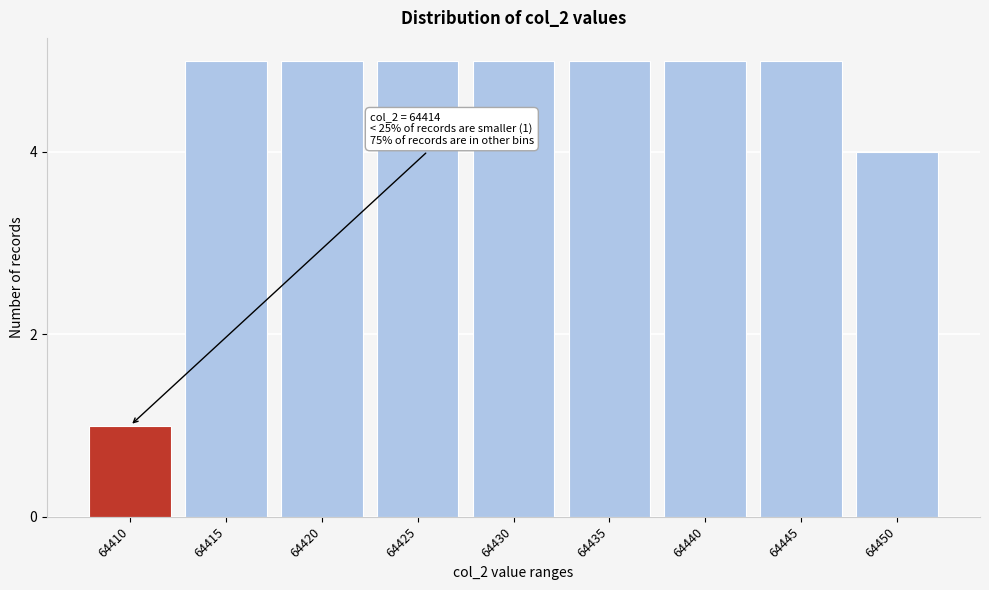

Reading left to right, list all the values displayed in this chart.

1	5	5	5	5	5	5	5	4